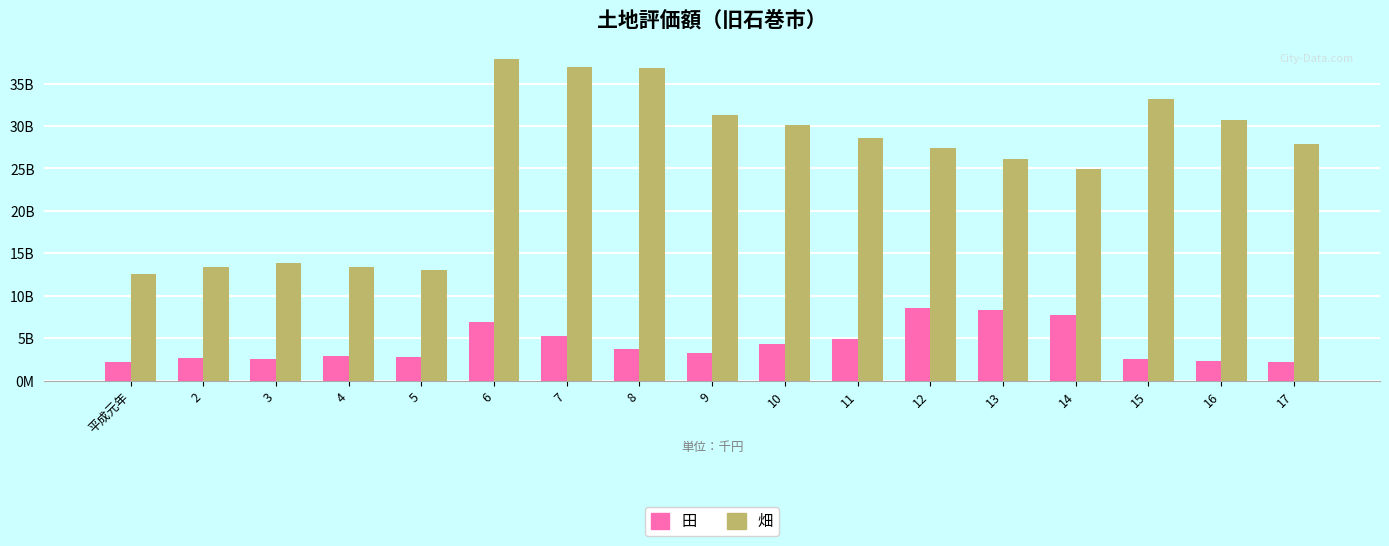

What is the difference between the maximum and minimum values in the 田 series?

6382.7